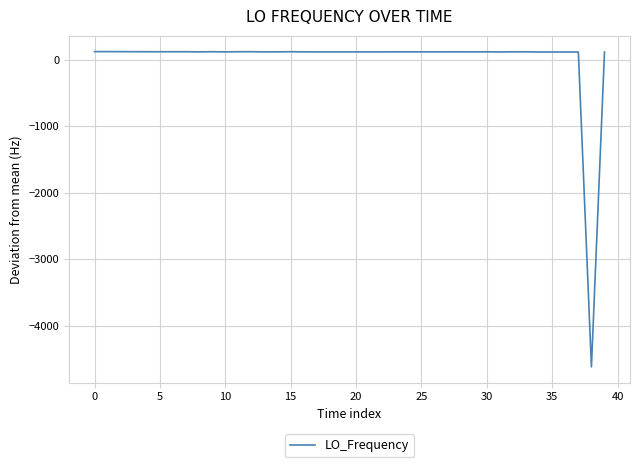

What is the minimum value shown in the chart?

-4619.7